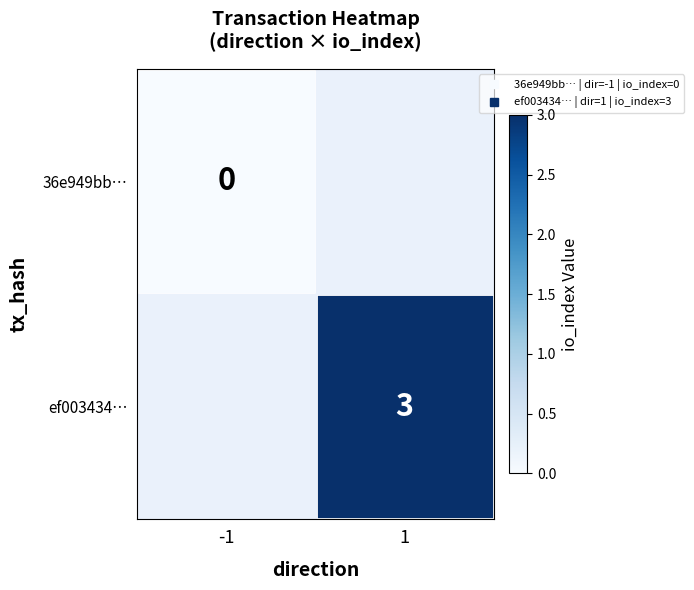

At which label is 36e949bb… closest to 0?

-1